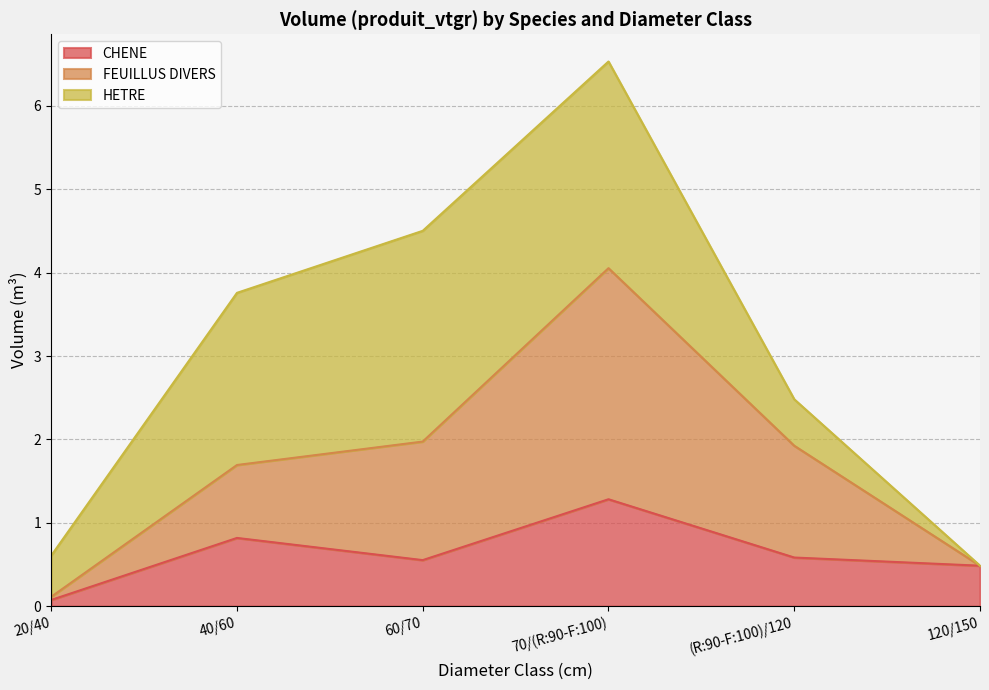

What is the minimum value shown in the chart?

0.1